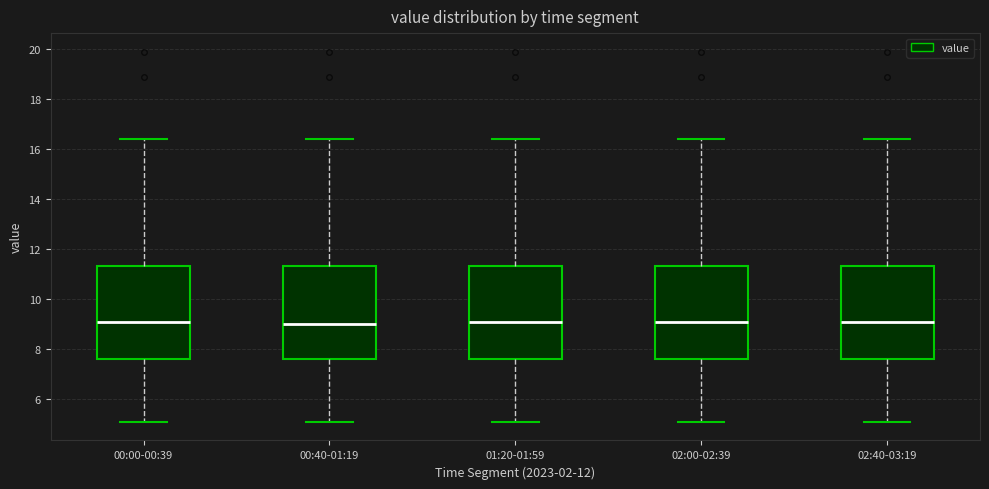

Reading left to right, transcribe this box plot: for each box, give where its median line is, the range the box spans, and where its two whiskers end, as read against the y-axis. The values are not printed on the chart, so give them approximately, as read against the axis.

00:00-00:39: median 9.2, box 7.6 to 11.4, whiskers 5.2 to 16.4
00:40-01:19: median 9.0, box 7.6 to 11.4, whiskers 5.2 to 16.4
01:20-01:59: median 9.2, box 7.6 to 11.4, whiskers 5.2 to 16.4
02:00-02:39: median 9.2, box 7.6 to 11.4, whiskers 5.2 to 16.4
02:40-03:19: median 9.2, box 7.6 to 11.4, whiskers 5.2 to 16.4